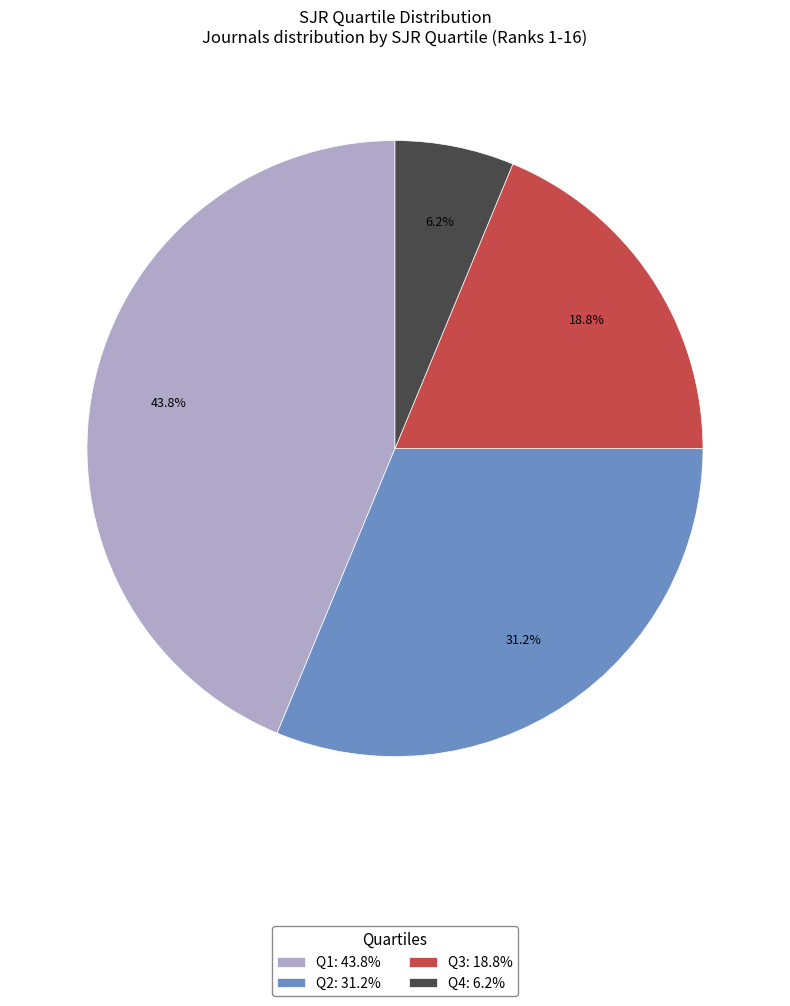

True or false: Q2 accounts for 31% of the total.

True